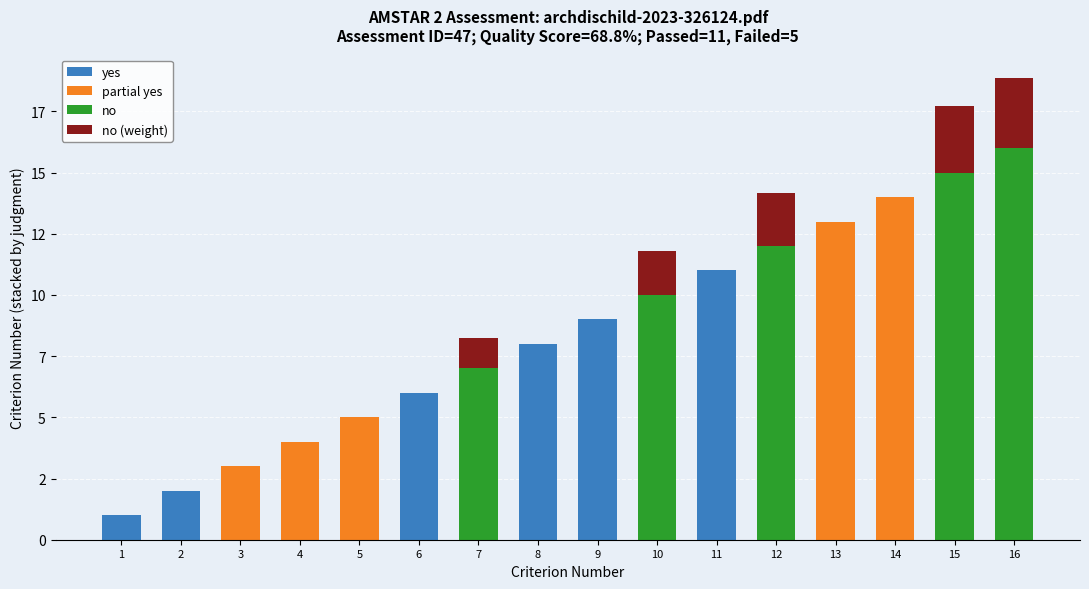

What is the difference between the no values at 16 and 15?

1.0